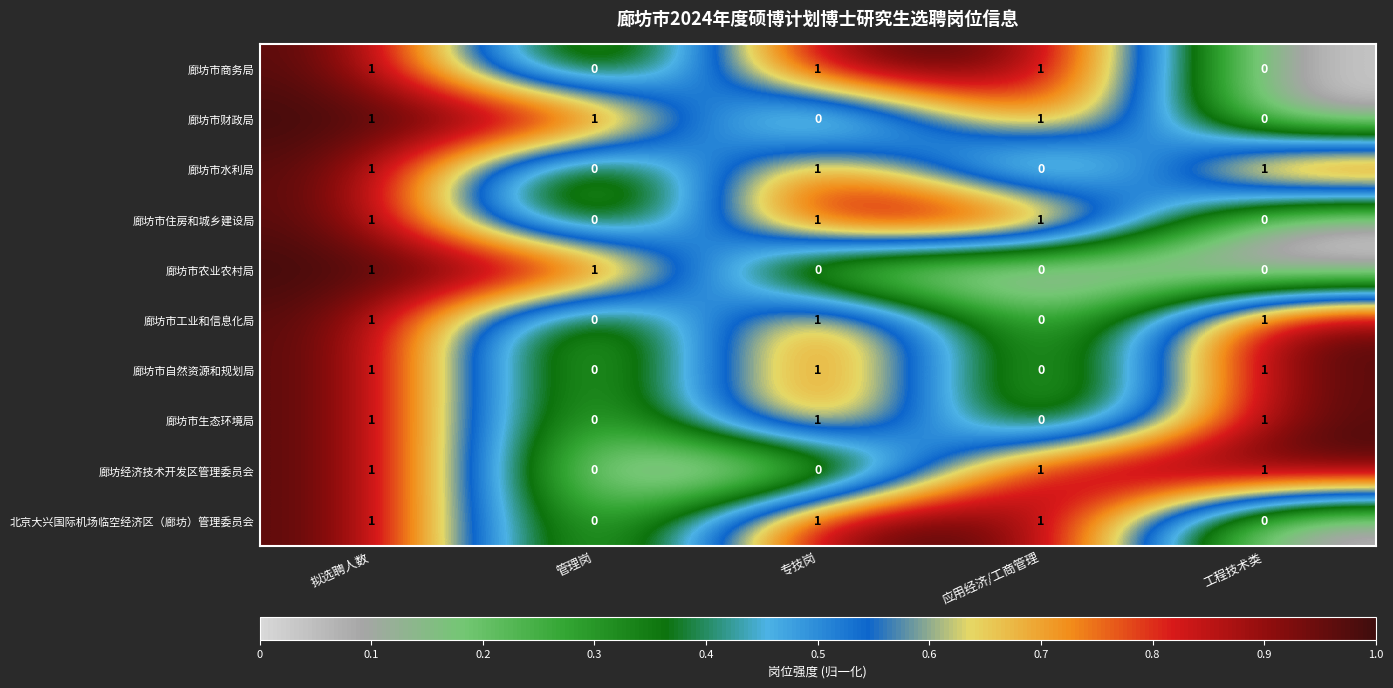

Count the number of categories in the chart.

5